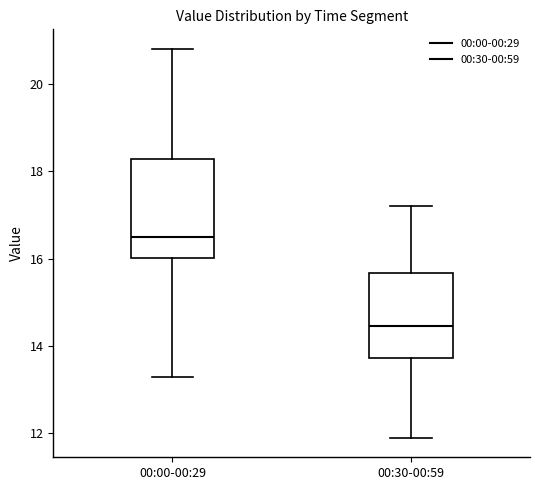

Comparing the boxes themselves (not the whiskers), which one is the tallest?

00:00-00:29